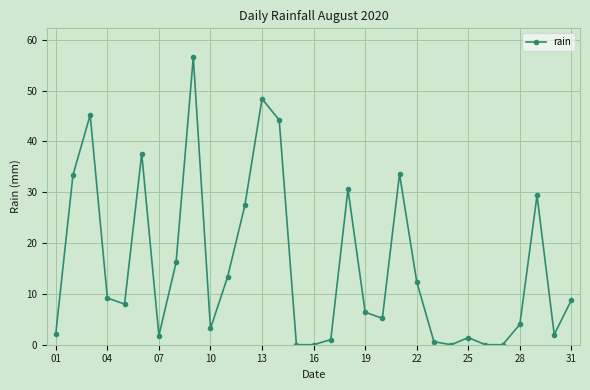

True or false: the data has more than 1 interior local peaks.

True